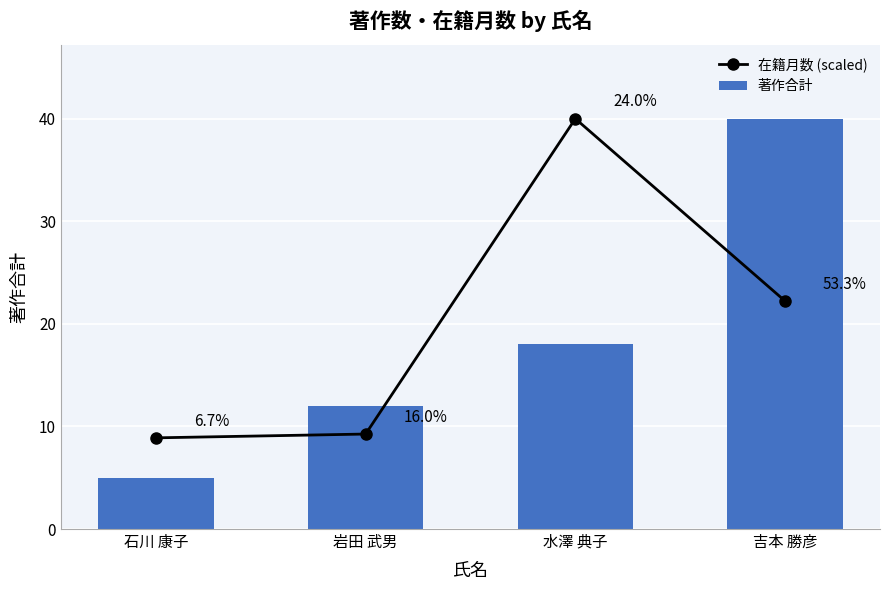

Which label corresponds to the smallest value in the chart?

石川 康子